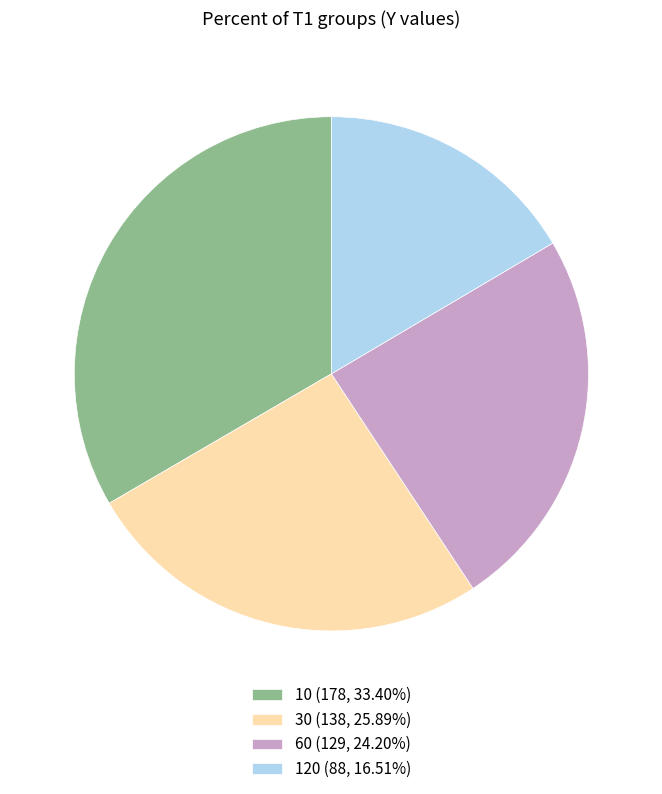

What is the ratio of the value at 120 (88, 16.51%) to the value at 10 (178, 33.40%)?

0.5